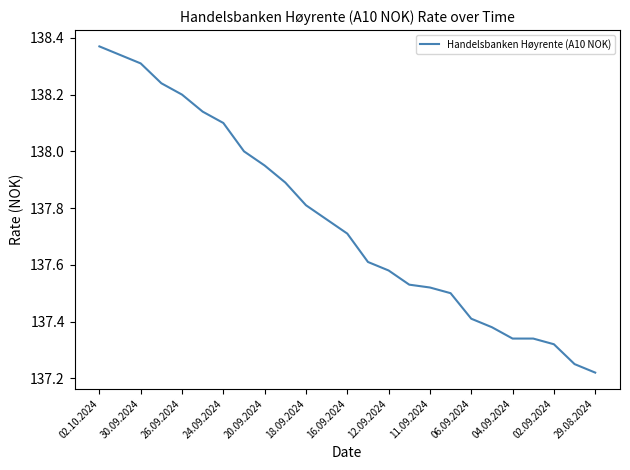

How many lines are shown in the chart?

1